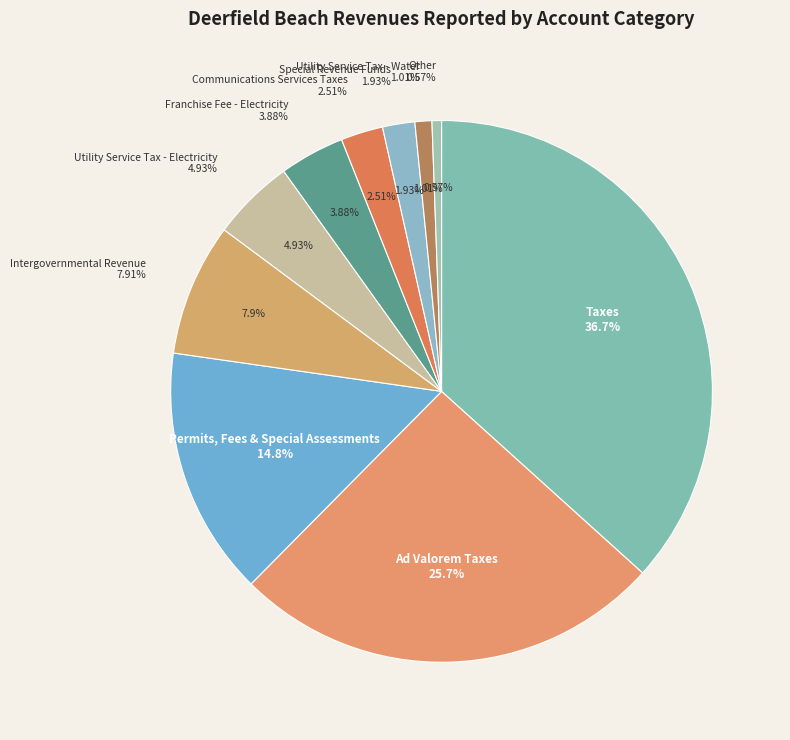

Does Local Business Tax represent more than half of the total?

No